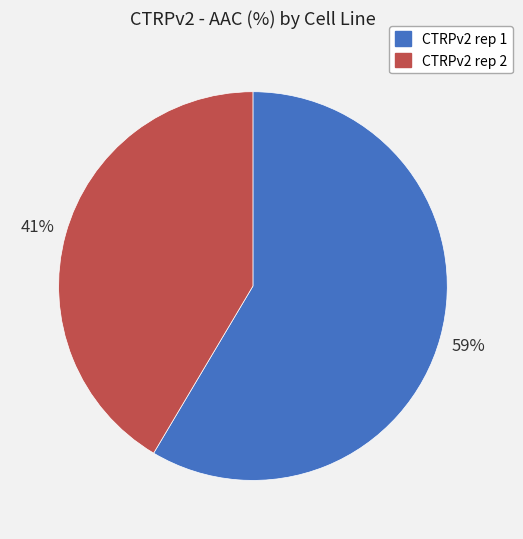

What is the smallest slice in the pie chart?

CTRPv2 rep 2